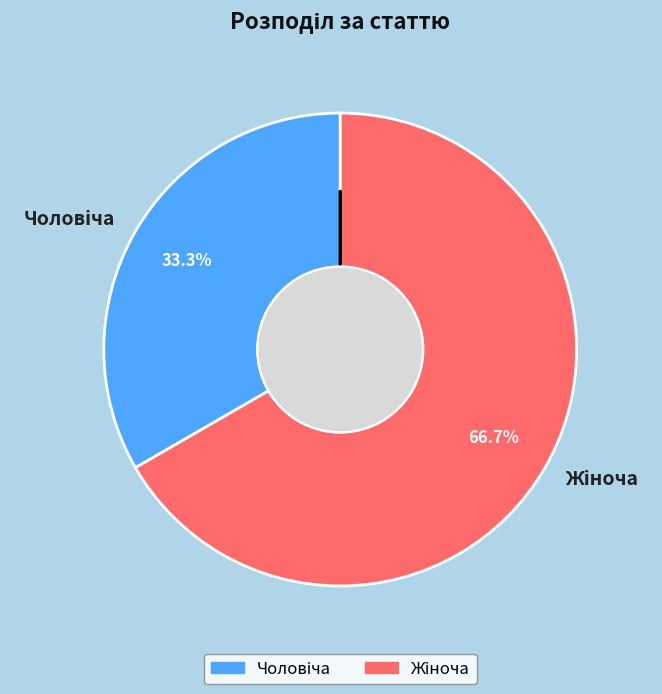

Count the number of slices in the pie.

2